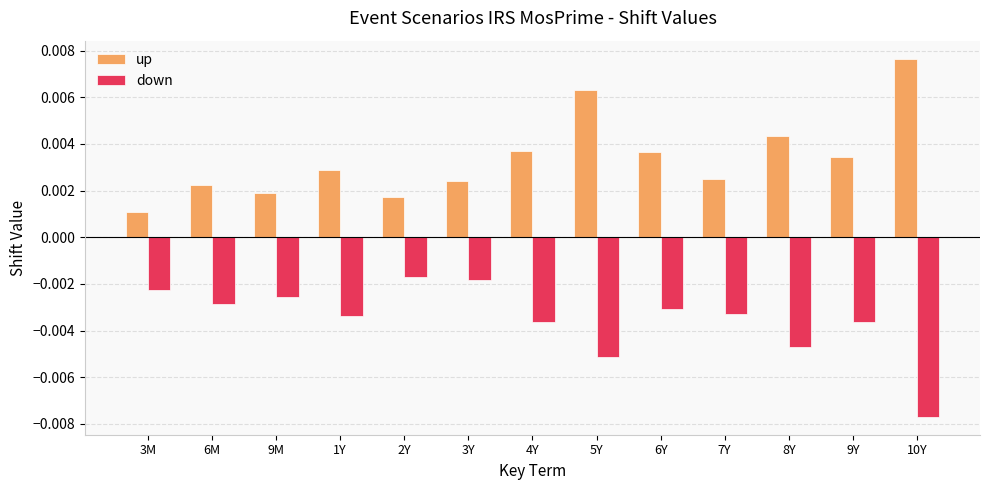

Where is up nearest to the value 0?

3M